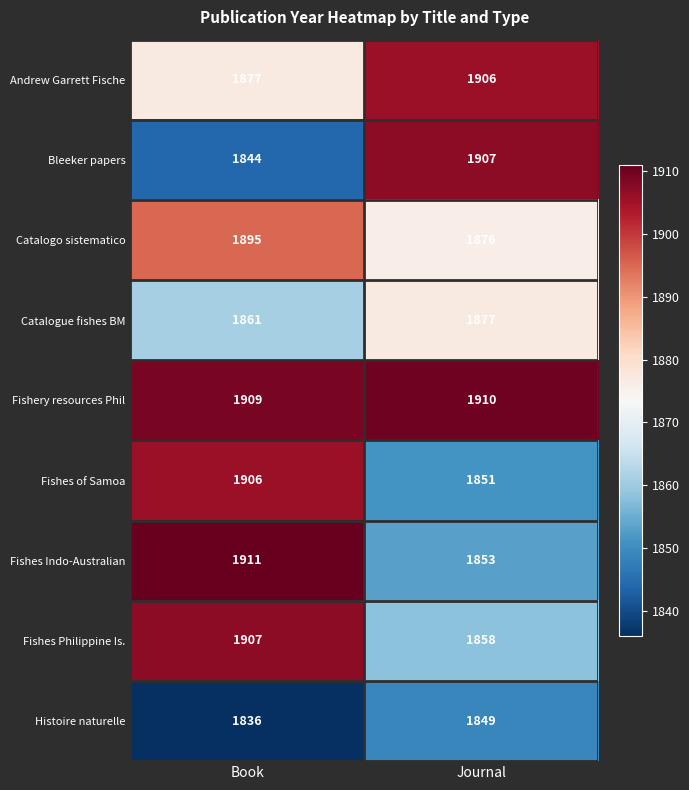

Which series has the largest range (max minus min)?

Bleeker papers